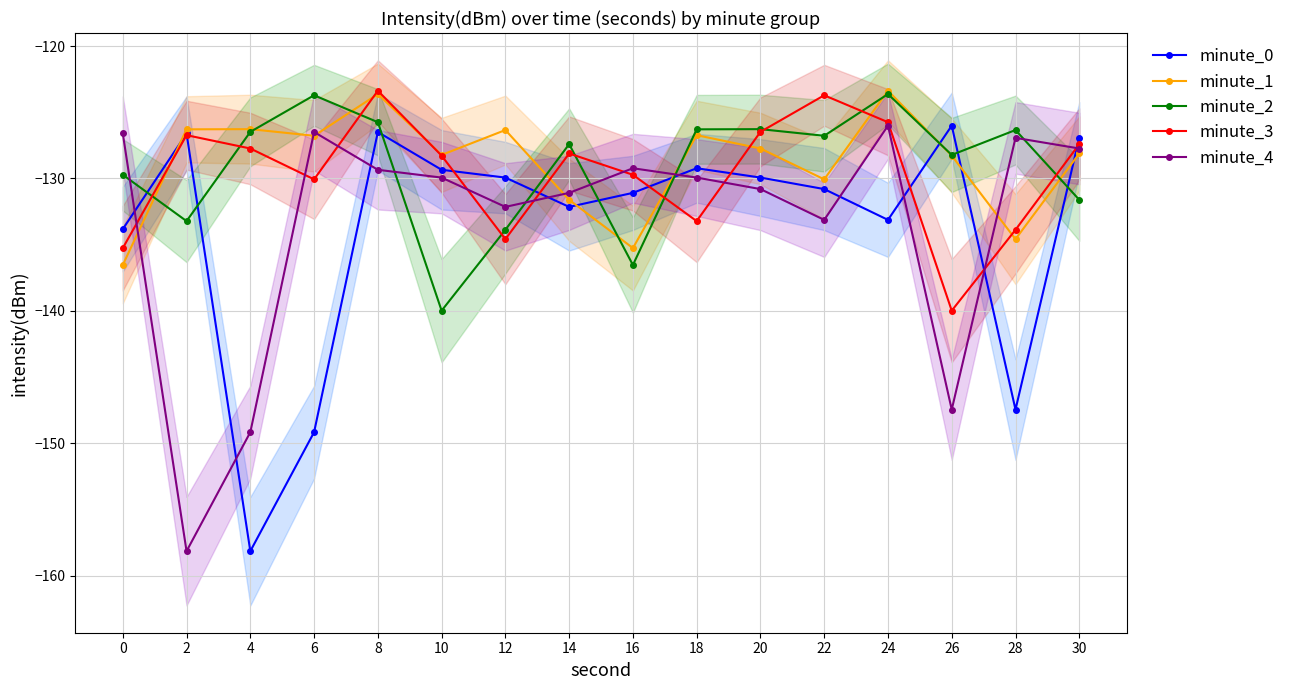

At which label is minute_3 closest to -131?

6